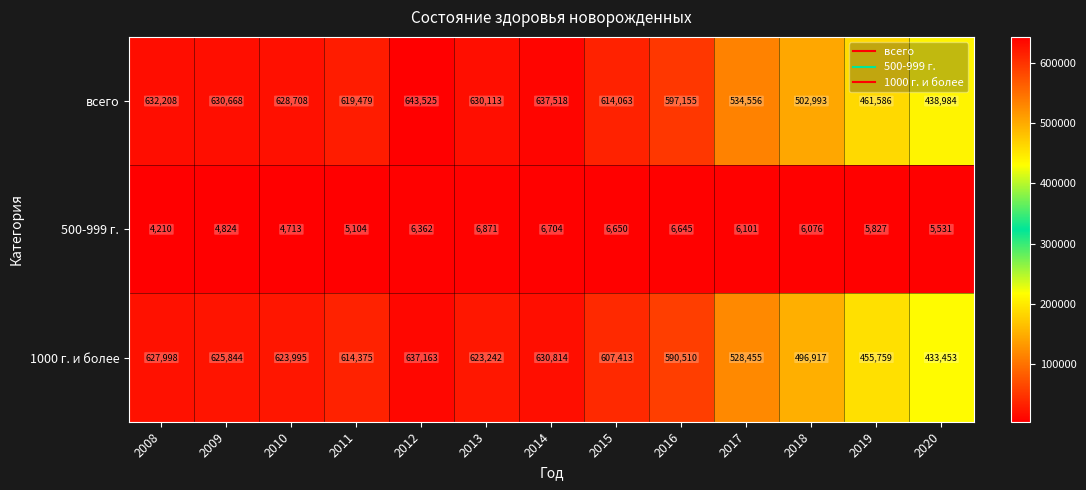

The 1000 г. и более series shows 623995 at 2010. True or false?

True